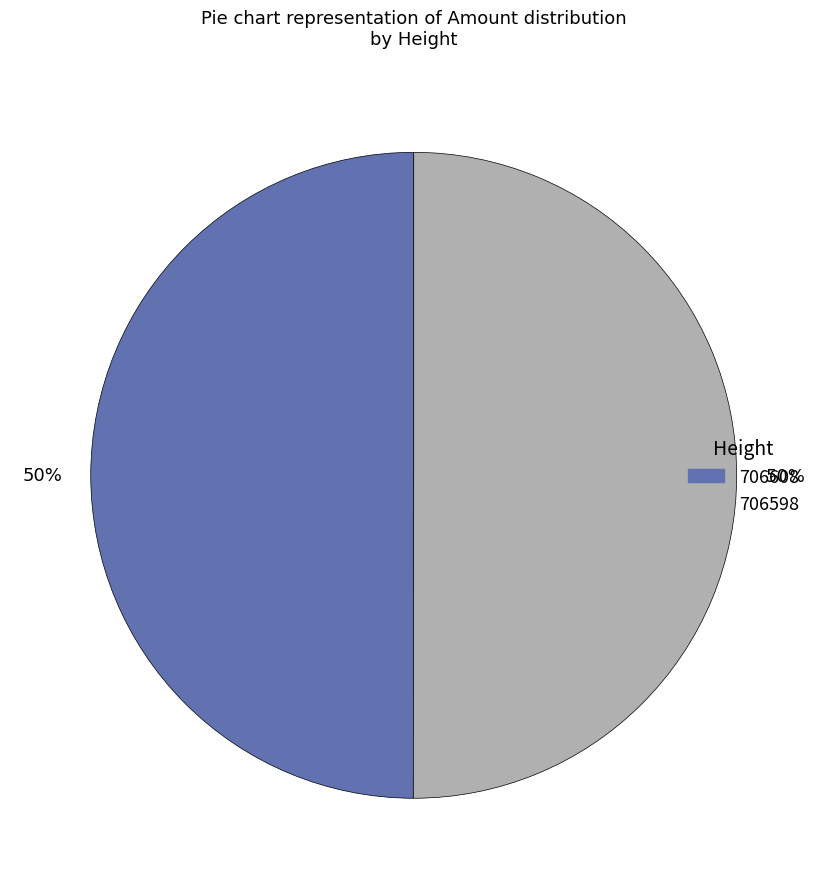

True or false: 706598 accounts for 50% of the total.

True